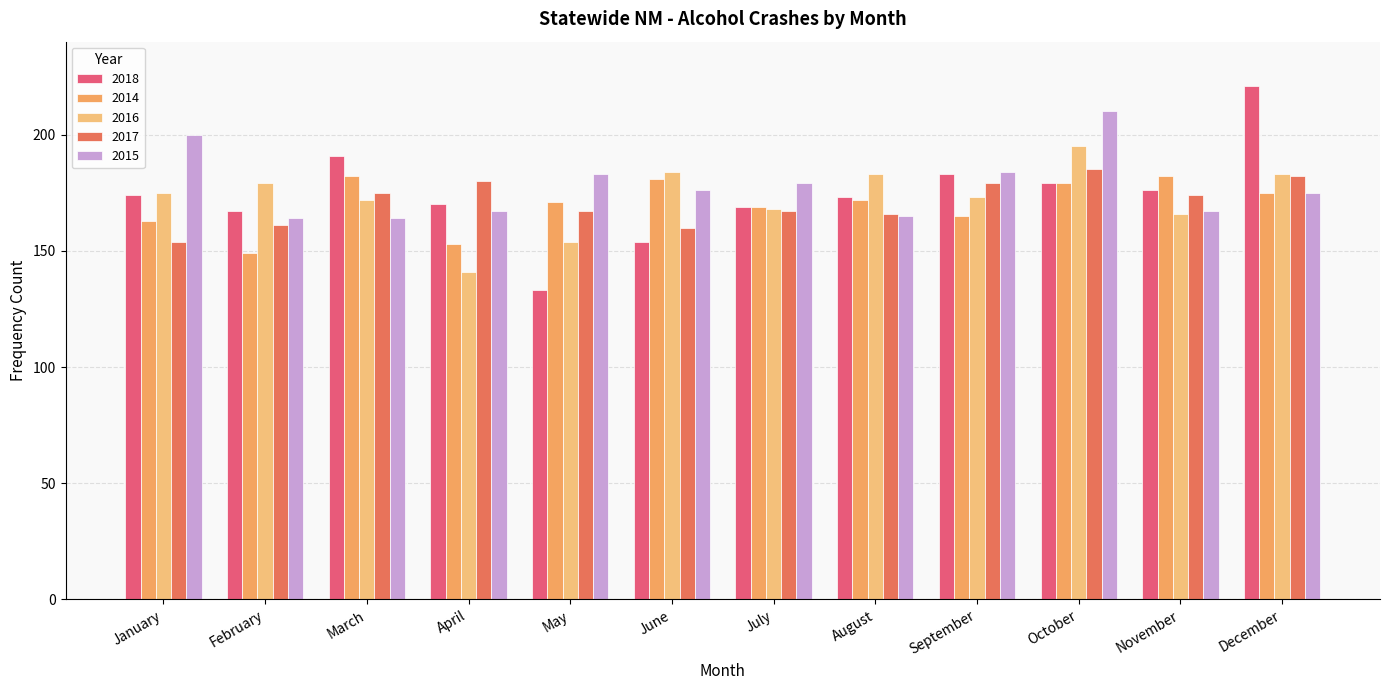

Are the bars horizontal?

No